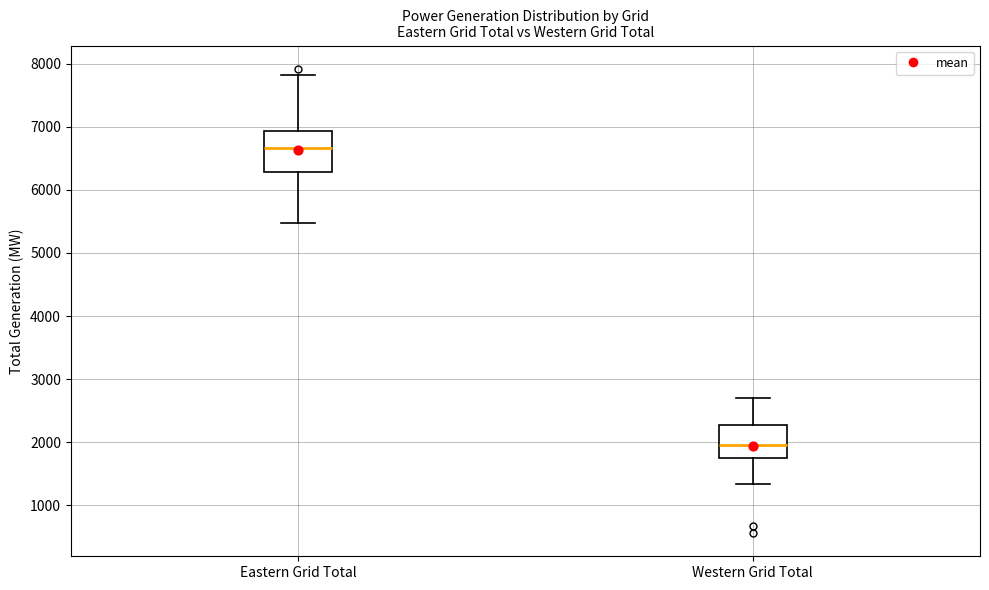

Reading left to right, read every box against the y-axis: the position of its median line, the range the box covers, and the ends of its whiskers. The values are not printed on the chart, so give them approximately, as read against the axis.

Eastern Grid Total: median 6700, box 6300 to 6900, whiskers 5500 to 7800
Western Grid Total: median 1900, box 1700 to 2300, whiskers 1300 to 2700